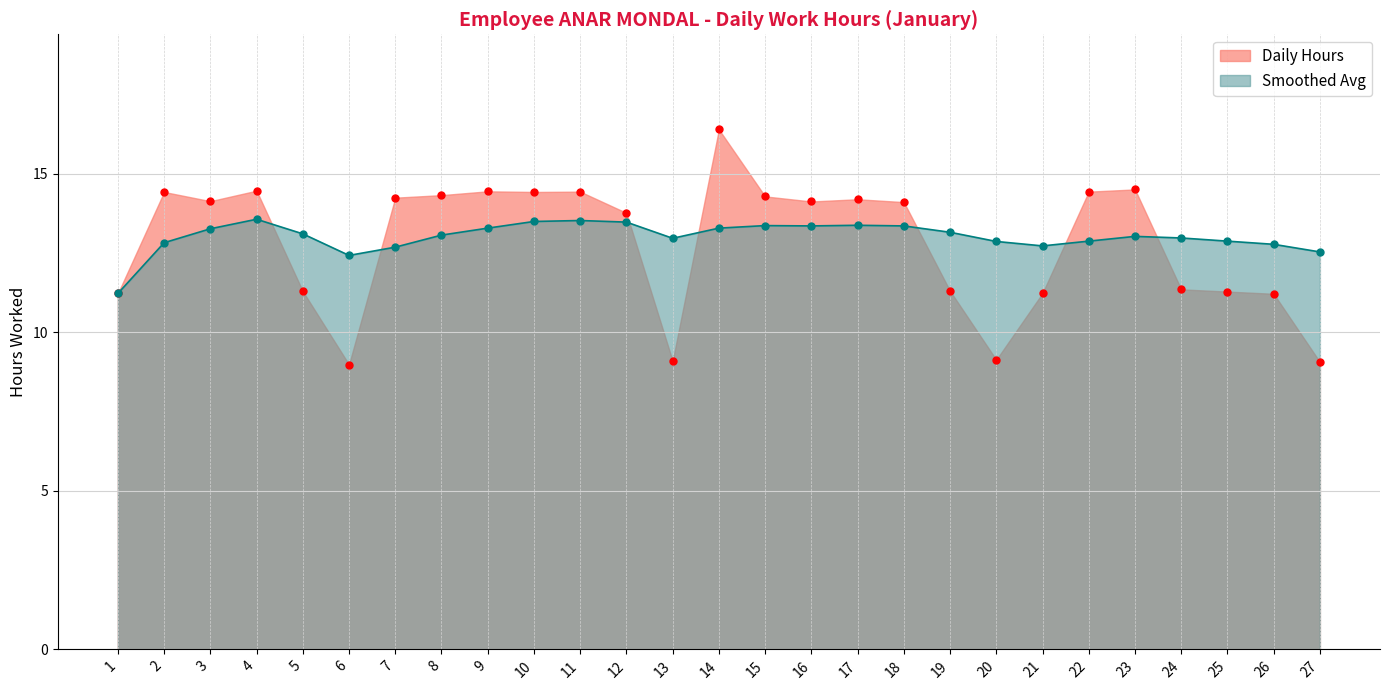

Which series has the largest total across all categories?

Smoothed Avg